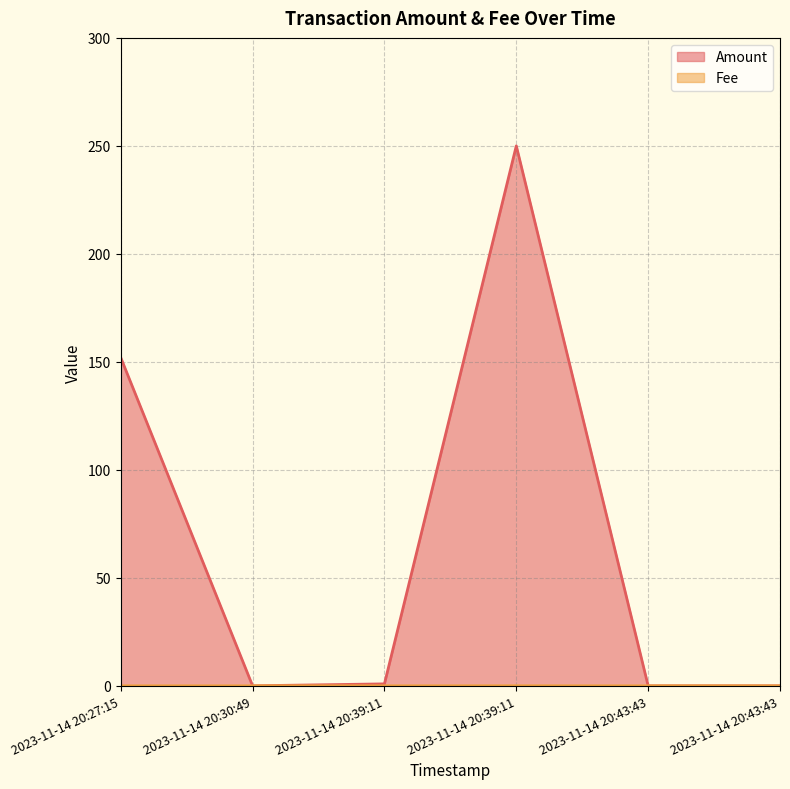

How many lines are shown in the chart?

2